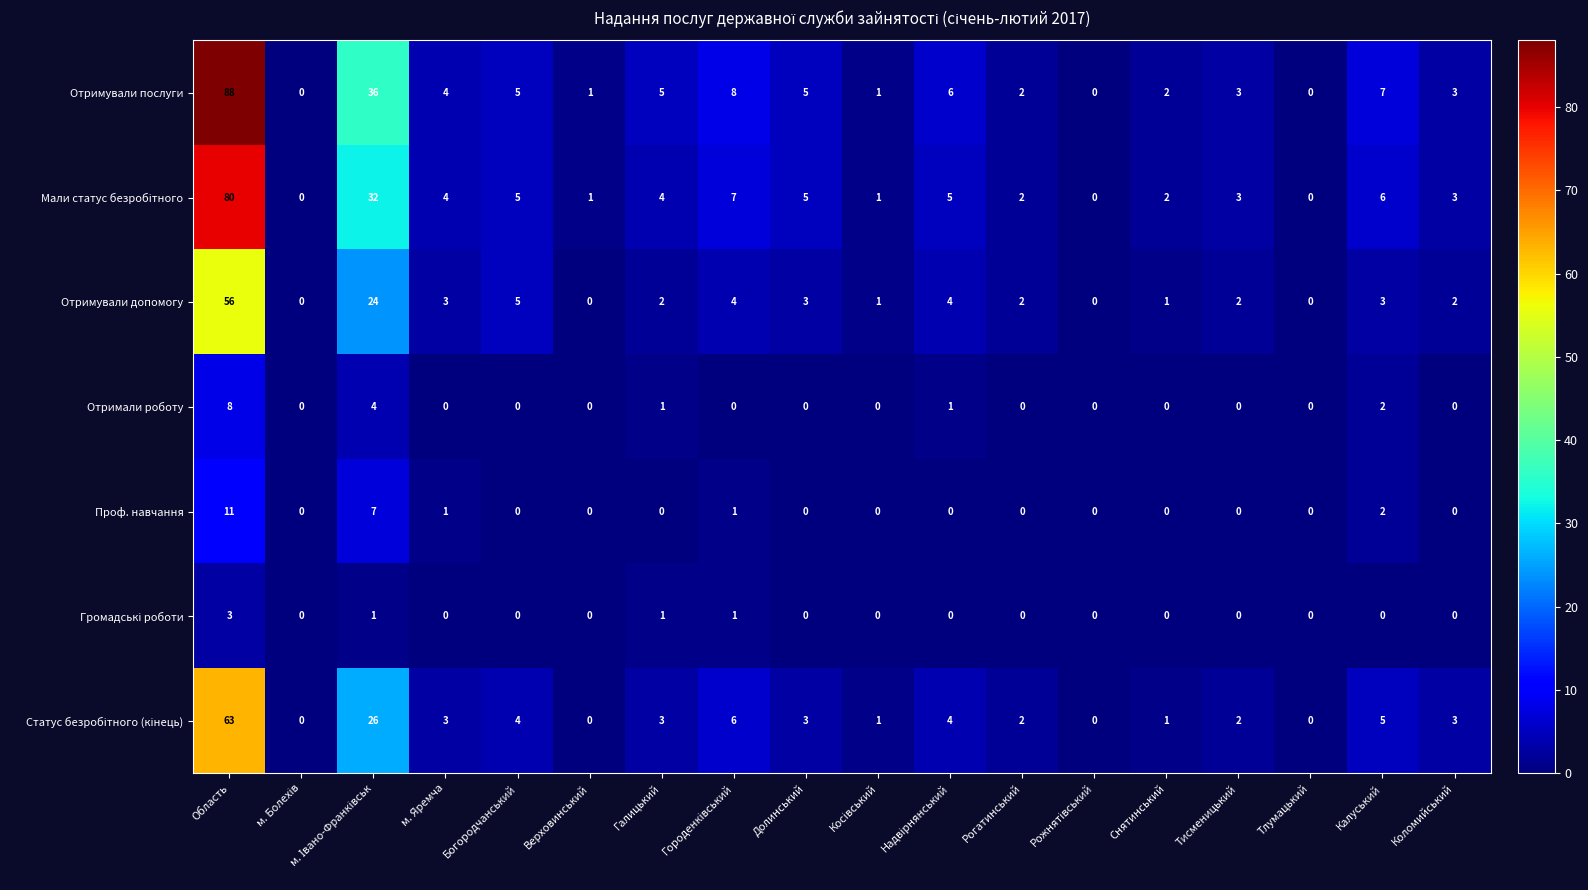

Which series has the largest total across all categories?

Отримували послуги